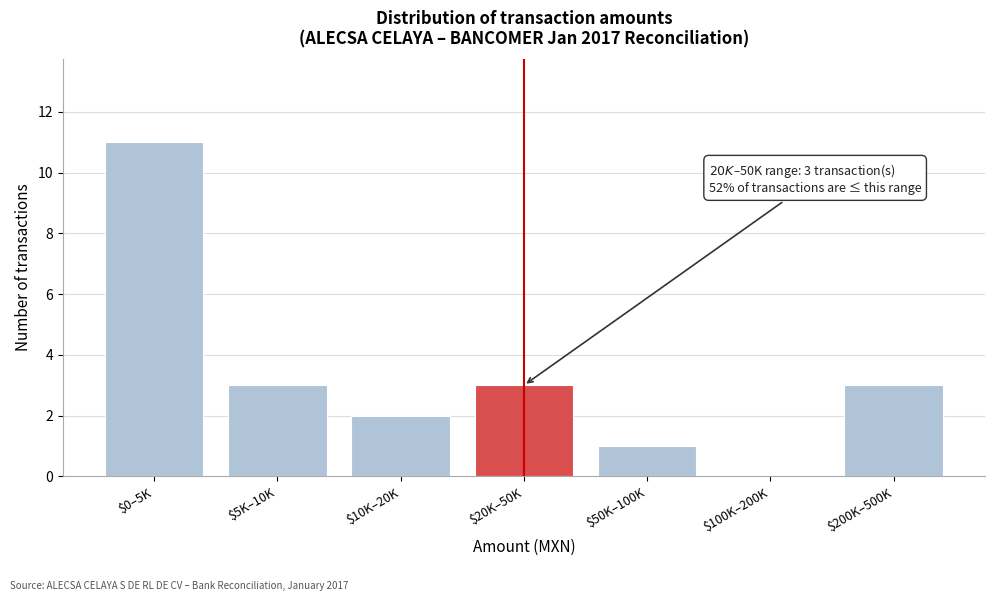

What is the sum of all values?

23